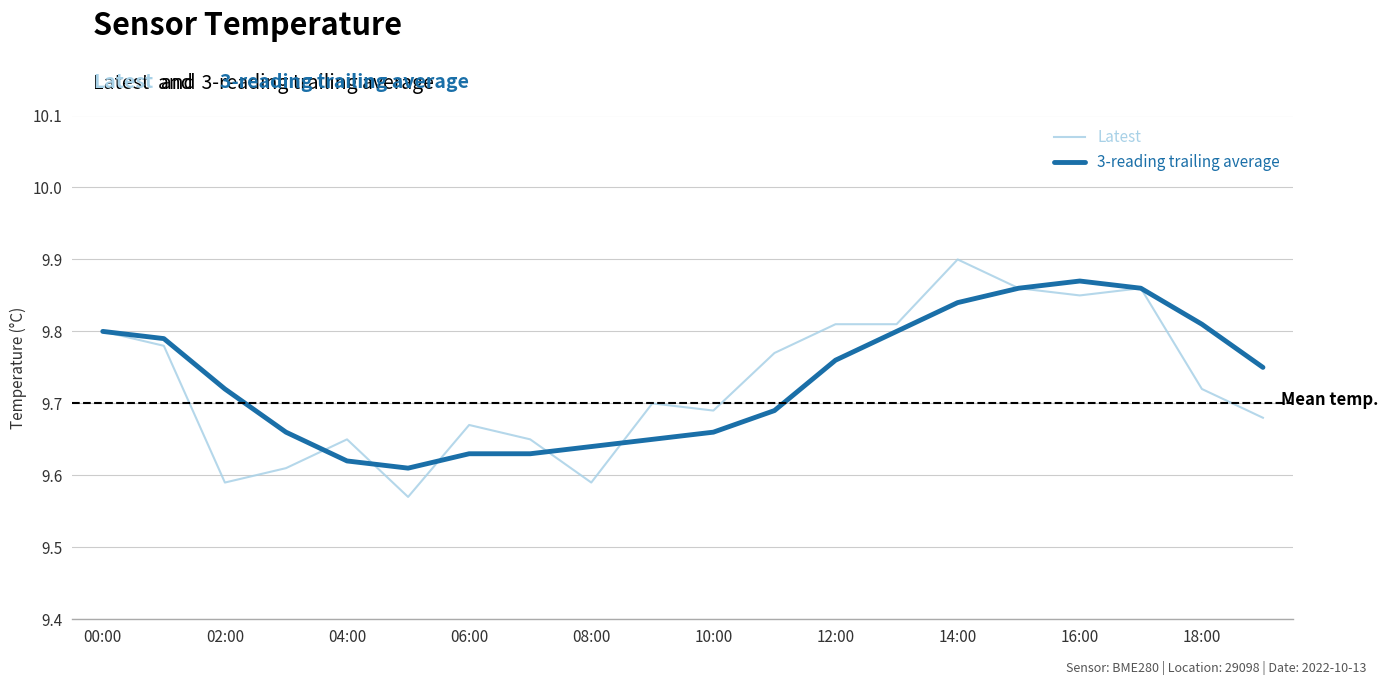

Which series has the widest spread of values?

Latest